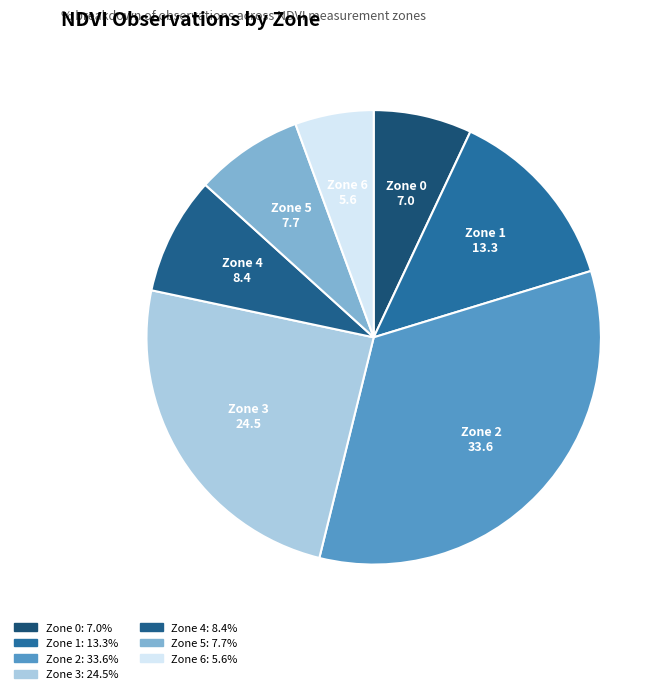

How many segments does this pie chart have?

7